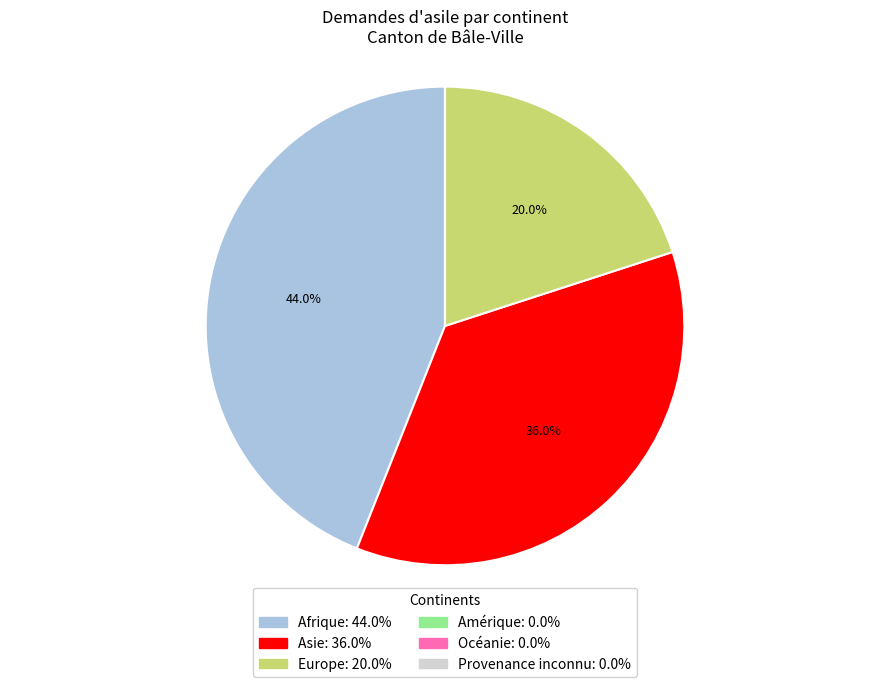

What percentage is NOT represented by Asie?

64.0%